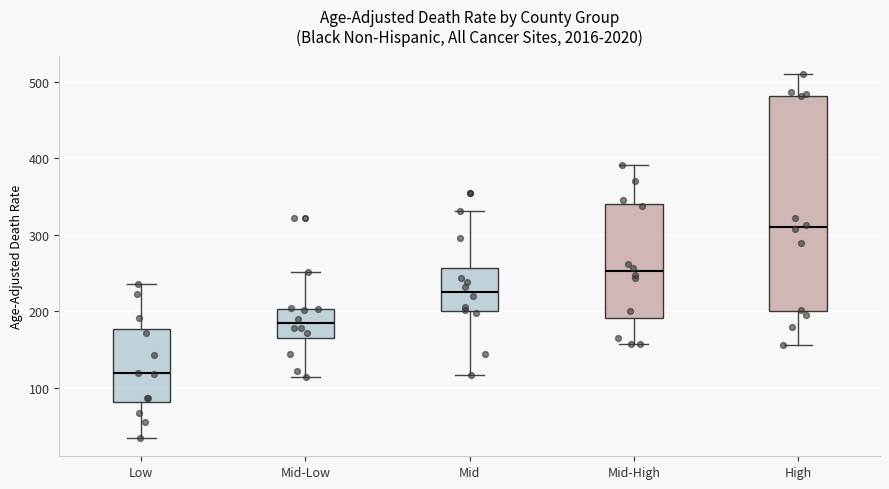

Reading left to right, transcribe this box plot: for each box, give where its median line is, the range the box spans, and where its two whiskers end, as read against the y-axis. The values are not printed on the chart, so give them approximately, as read against the axis.

Low: median 120, box 80 to 180, whiskers 30 to 240
Mid-Low: median 180, box 160 to 200, whiskers 110 to 250
Mid: median 230, box 200 to 260, whiskers 120 to 330
Mid-High: median 250, box 190 to 340, whiskers 160 to 390
High: median 310, box 200 to 480, whiskers 160 to 510